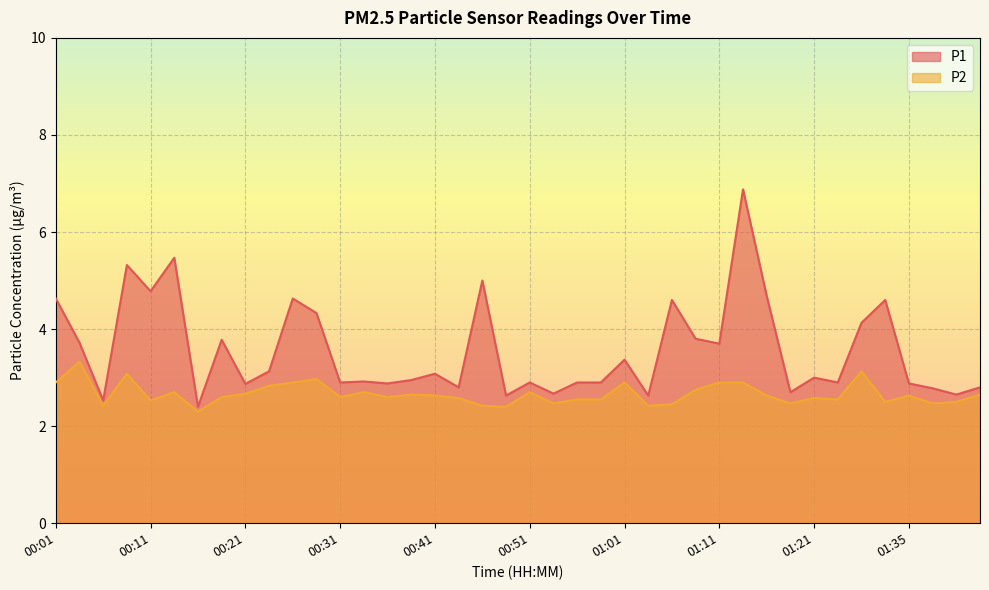

List the series in order of their overall mean, lowest first.

P2, P1